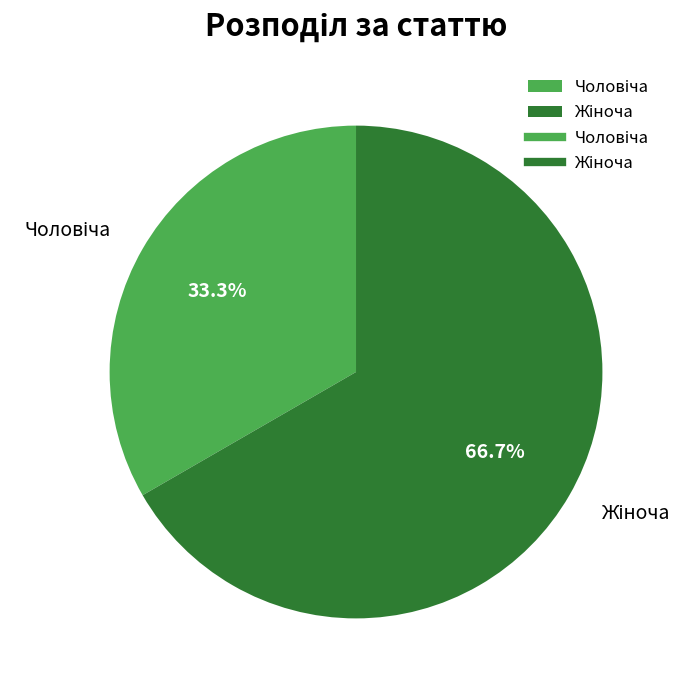

Is there a majority slice in this chart?

Yes